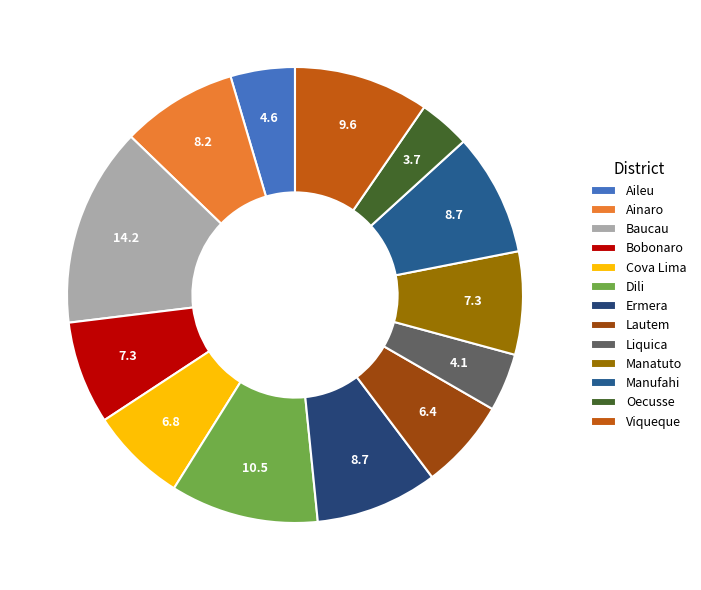

To the nearest percent, what portion does Aileu represent?

5%